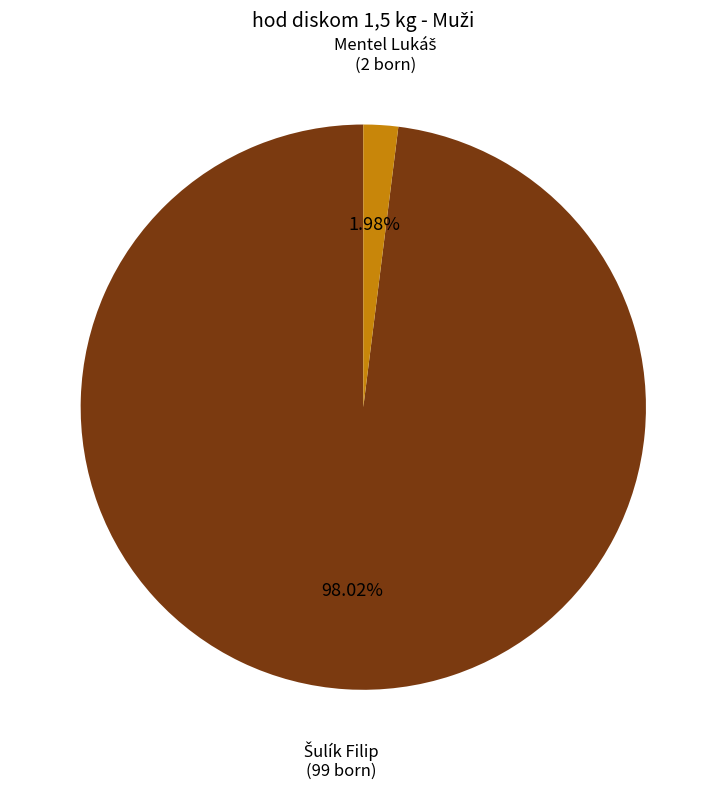

Count the number of slices in the pie.

2